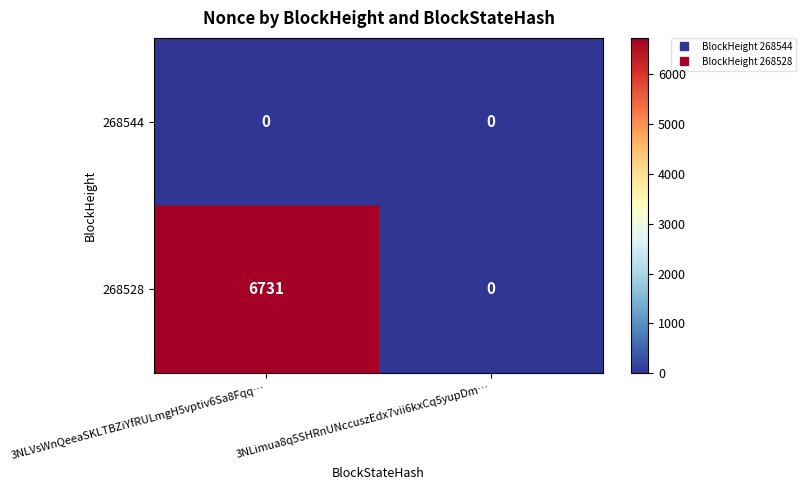

True or false: 268528 has a value of 0 at 3NLimua8q5SHRnUNccuszEdx7vii6kxCq5yupDm….

True